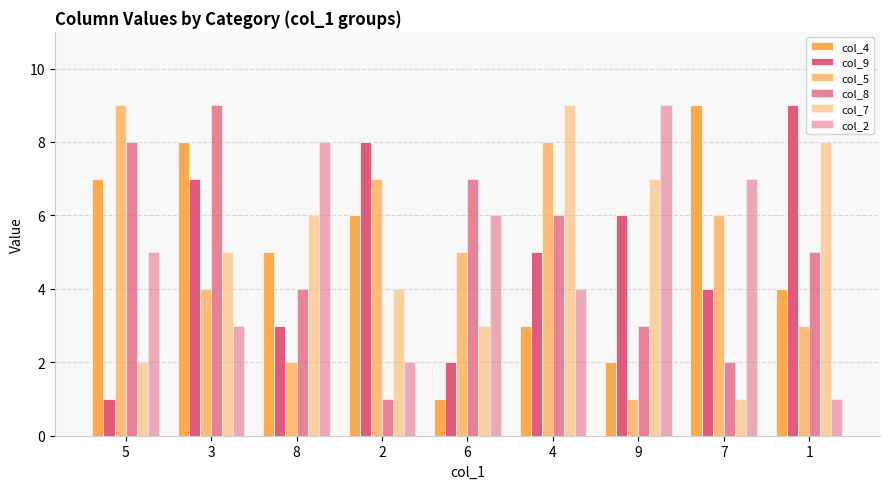

Between 4 and 3, which is larger?

3